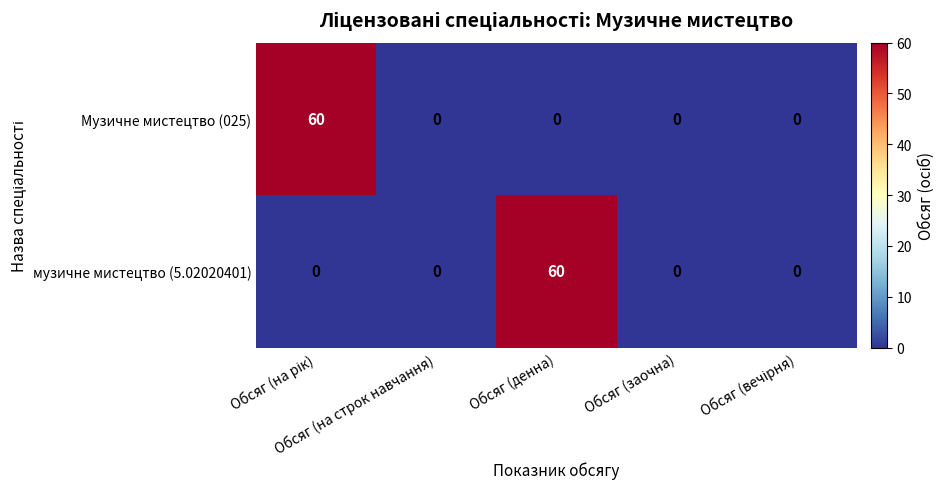

What is the sum of all Музичне мистецтво (025) values?

60